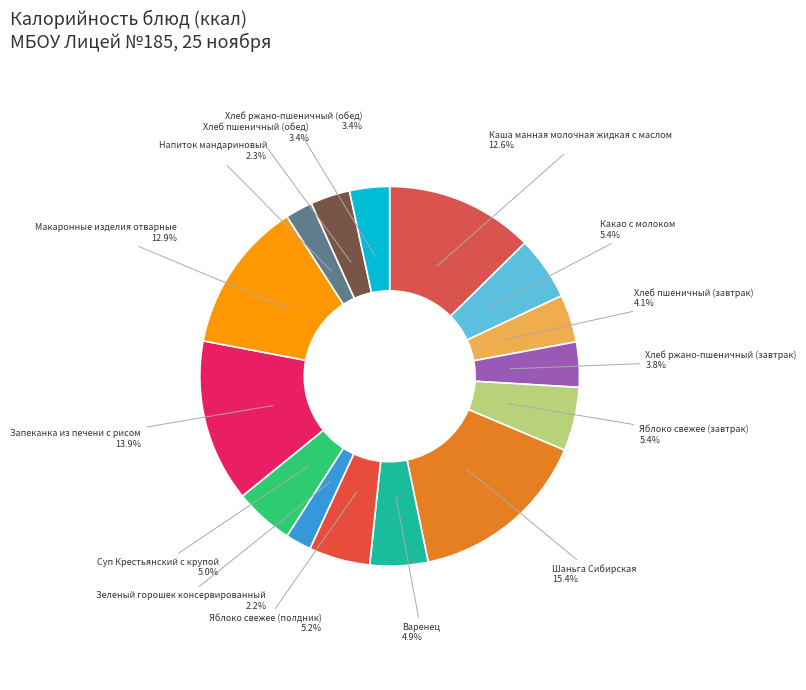

What is the smallest slice in the pie chart?

Зеленый горошек консервированный